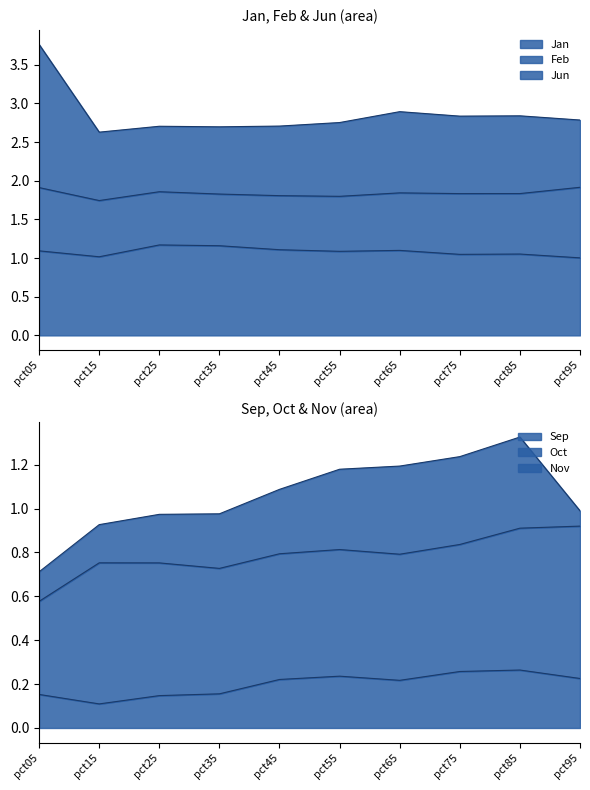

What is the value of the Sep point at the 2nd from the left?

0.1